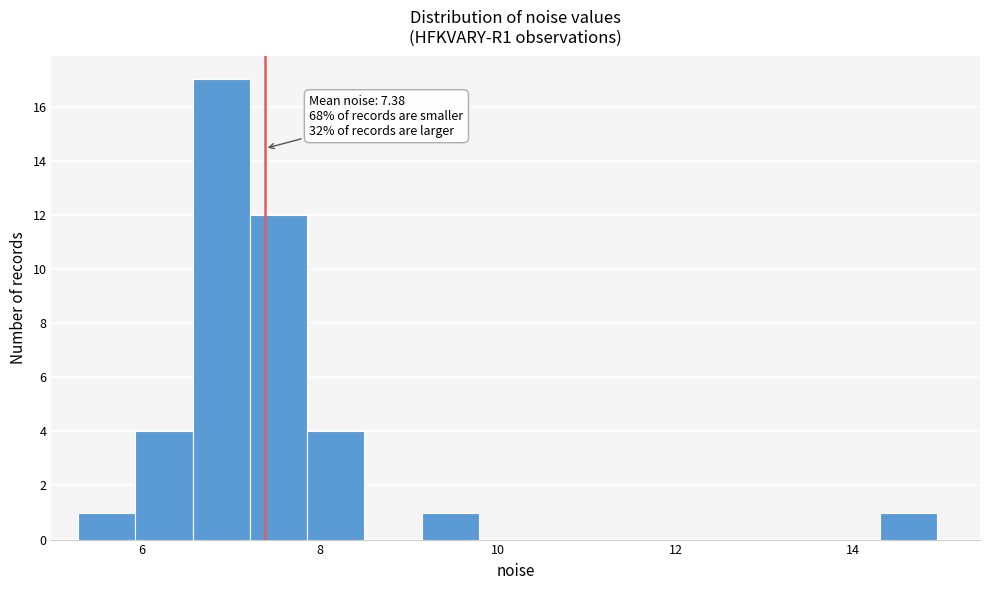

Read against the x-axis, roughly where is the centre of the tallest bar?

6.8